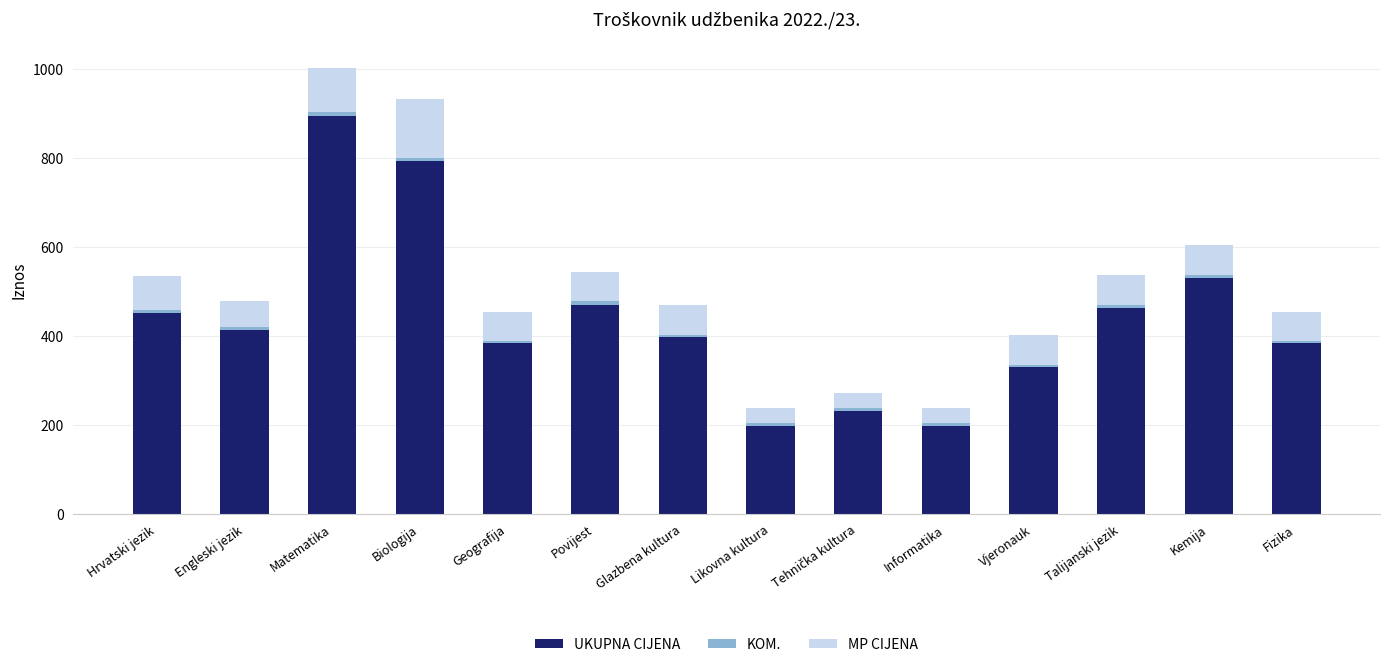

At which category is the sum across all series the highest?

Matematika